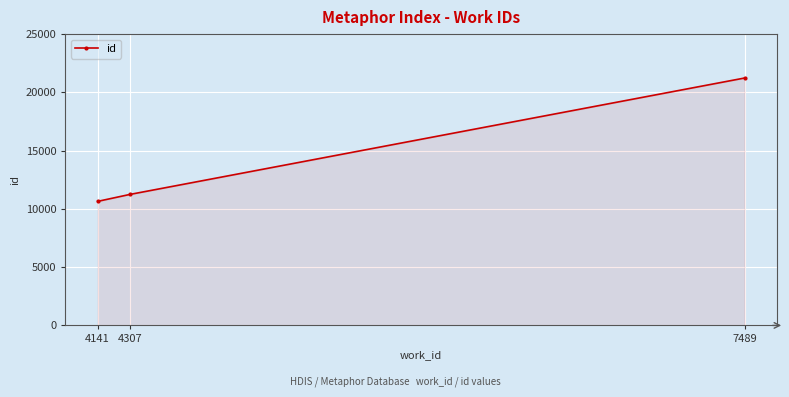

Reading left to right, list all the values displayed in this chart.

10646	11239	21232